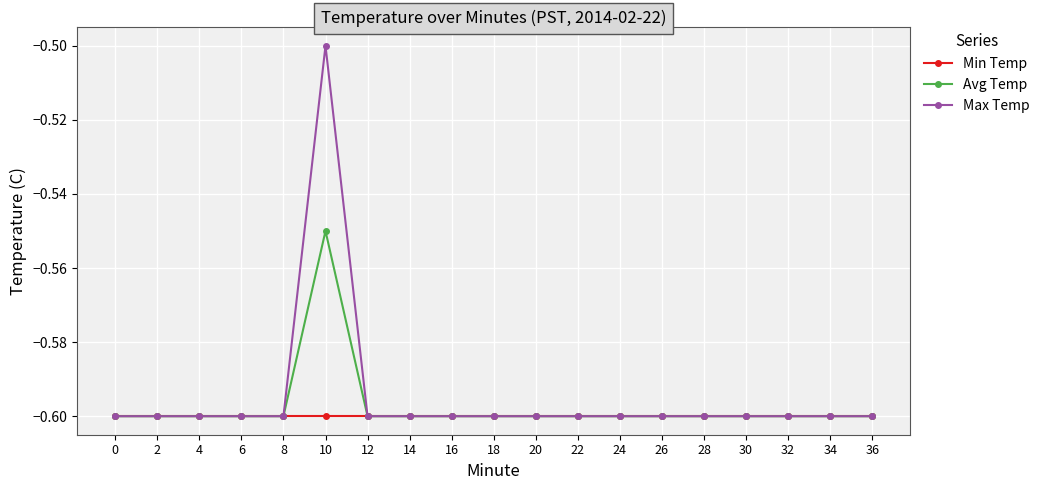

Rank the series by their average value, from lowest to highest.

Min Temp, Avg Temp, Max Temp